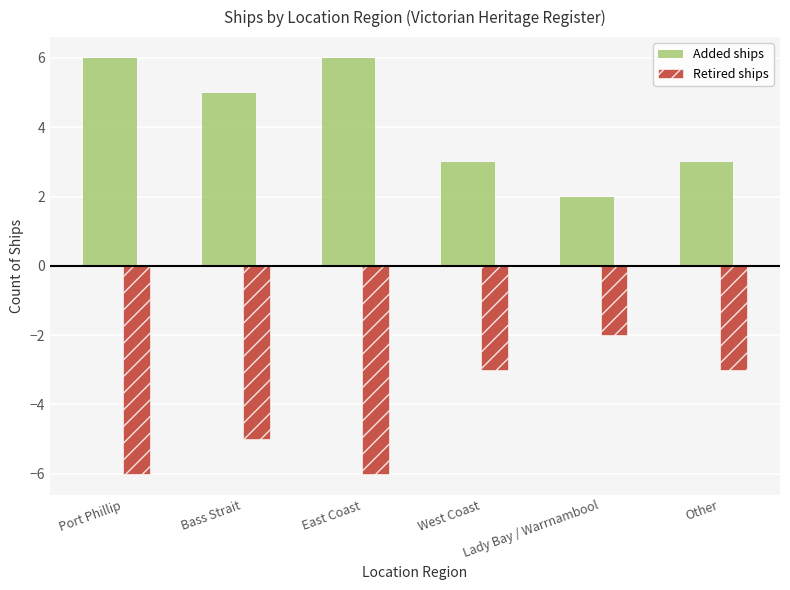

How many series are shown in this chart?

2